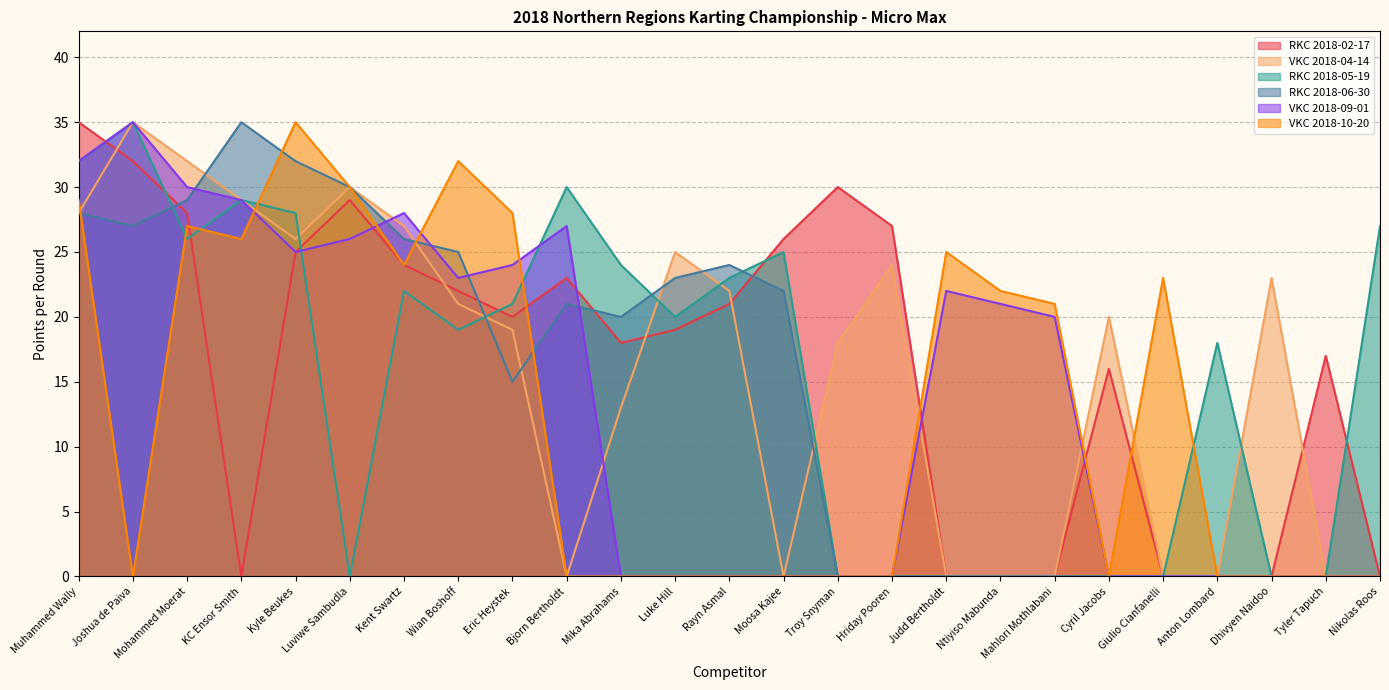

Reading left to right, extract all data points from this chart.

RKC 2018-02-17: 35	32	28	0	25	29	24	22	20	23	18	19	21	26	30	27	0	0	0	16	0	0	0	17	0
VKC 2018-04-14: 28	35	32	29	26	30	27	21	19	0	13	25	22	0	18	24	0	0	0	20	0	0	23	0	0
RKC 2018-05-19: 32	35	26	29	28	0	22	19	21	30	24	20	23	25	0	0	0	0	0	0	0	18	0	0	27
RKC 2018-06-30: 28	27	29	35	32	30	26	25	15	21	20	23	24	22	0	0	0	0	0	0	0	0	0	0	0
VKC 2018-09-01: 32	35	30	29	25	26	28	23	24	27	0	0	0	0	0	0	22	21	20	0	0	0	0	0	0
VKC 2018-10-20: 29	0	27	26	35	30	24	32	28	0	0	0	0	0	0	0	25	22	21	0	23	0	0	0	0